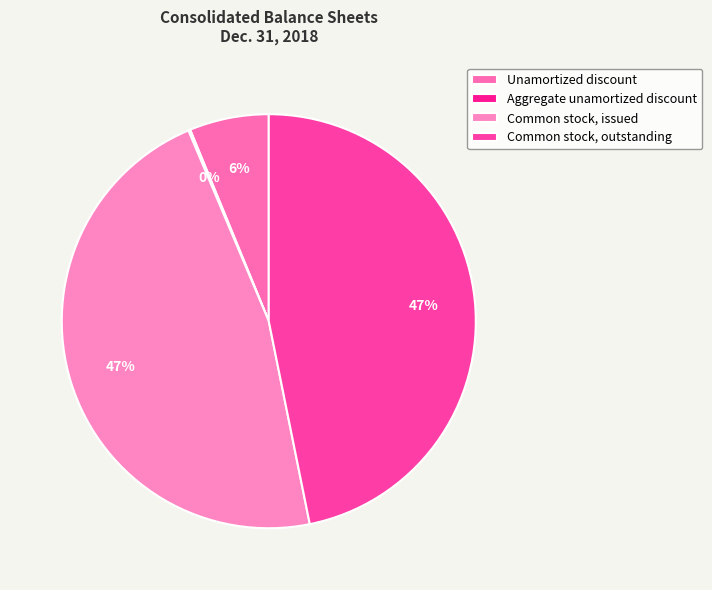

Is Aggregate unamortized discount the majority of the pie?

No